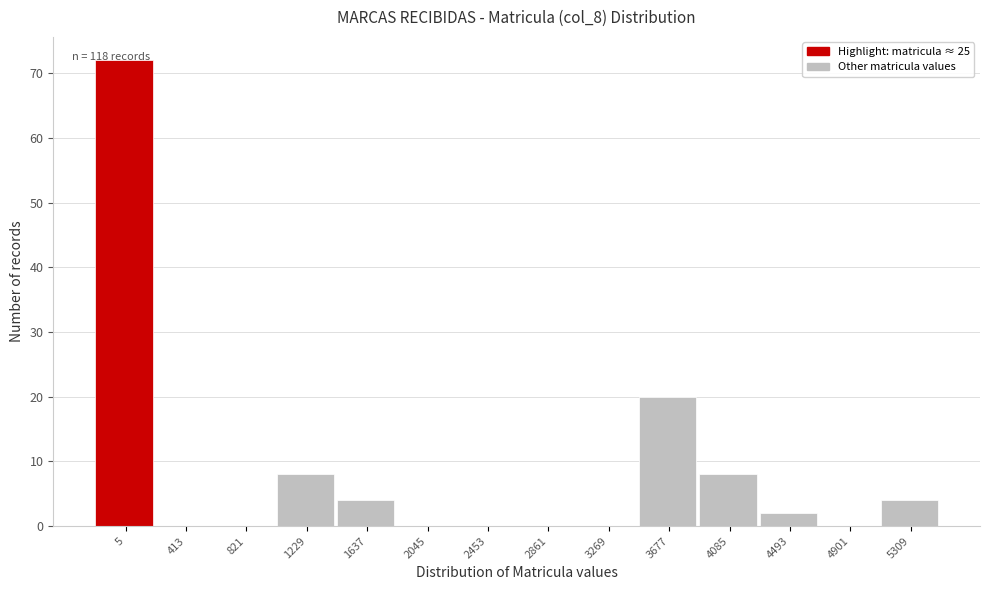

What is the change in value from 413 to 3677?

+20